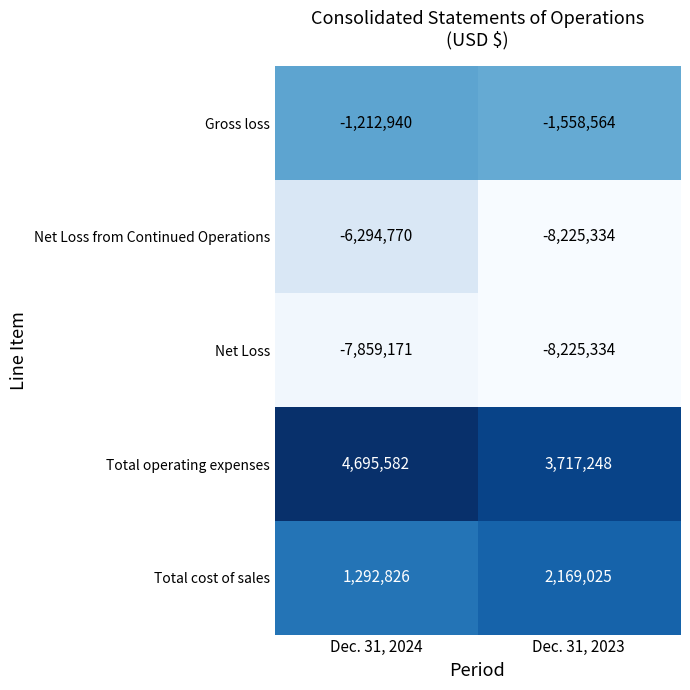

Is the value of Net Loss at Dec. 31, 2023 greater than the value of Total cost of sales at Dec. 31, 2023?

No